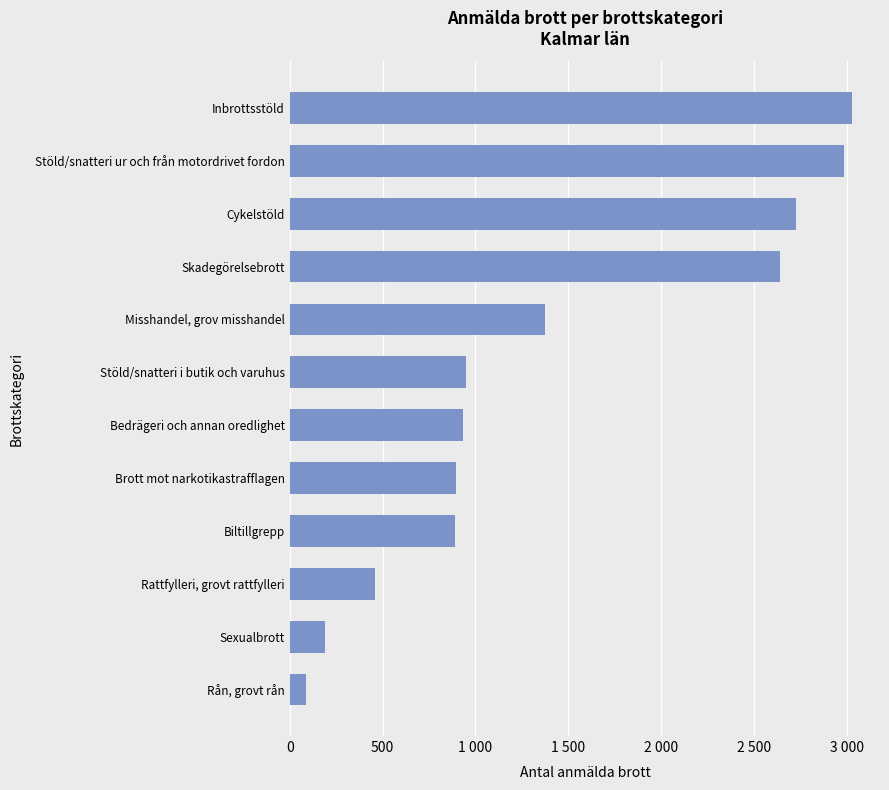

Rank the categories by value from highest to lowest.

Inbrottsstöld, Stöld/snatteri ur och från motordrivet fordon, Cykelstöld, Skadegörelsebrott, Misshandel, grov misshandel, Stöld/snatteri i butik och varuhus, Bedrägeri och annan oredlighet, Brott mot narkotikastrafflagen, Biltillgrepp, Rattfylleri, grovt rattfylleri, Sexualbrott, Rån, grovt rån